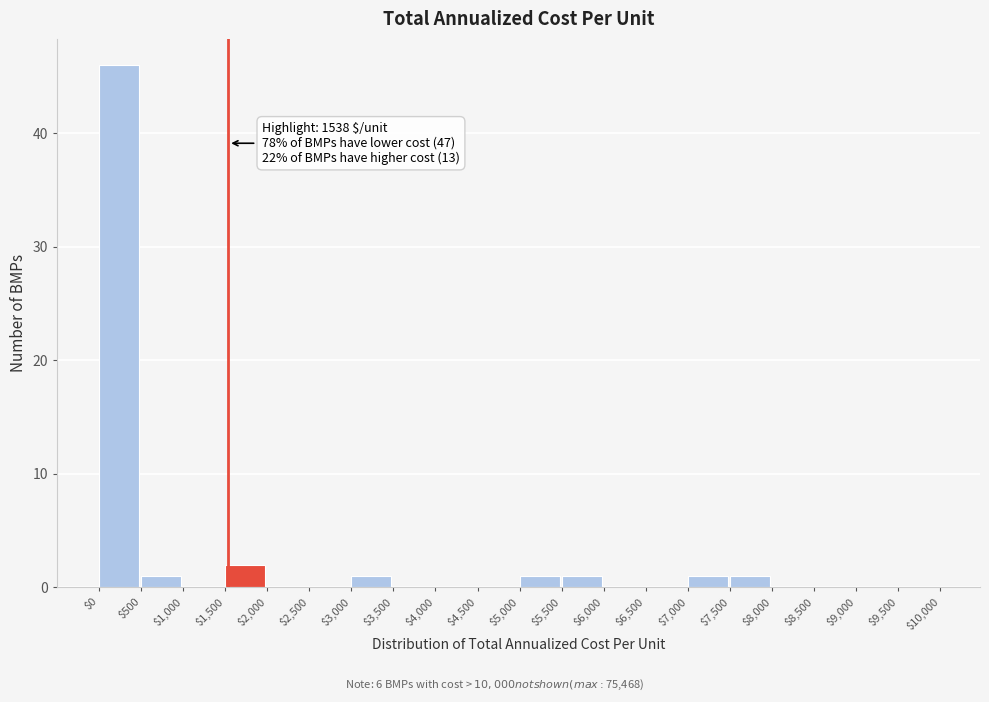

Which range on the x-axis has the tallest bar?

$0 to $500